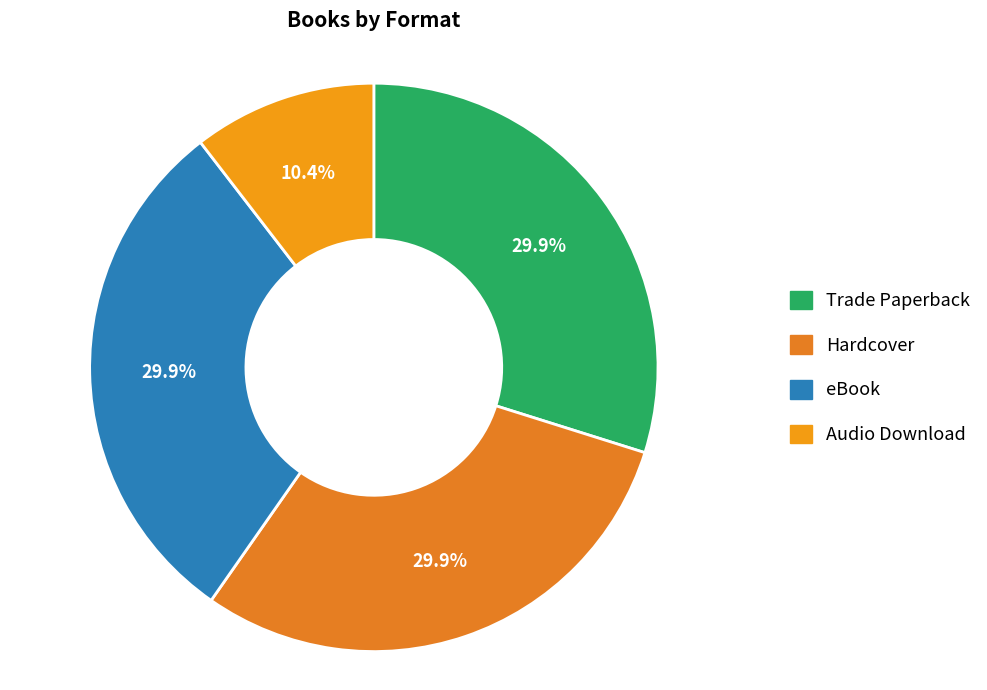

Count the number of slices in the pie.

4